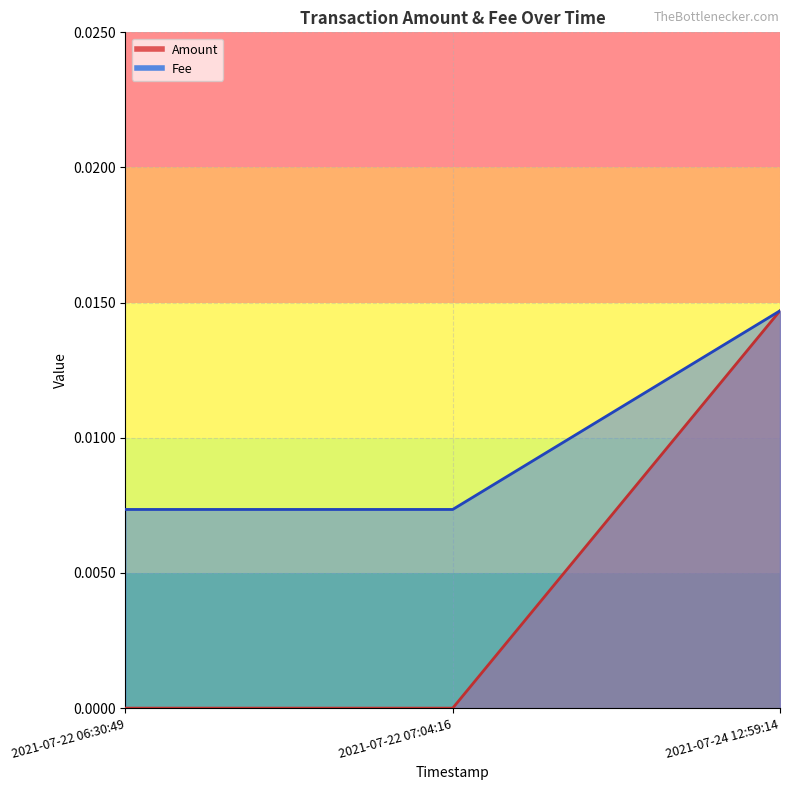

What is the label of the 3rd point from the right?

2021-07-22 06:30:49